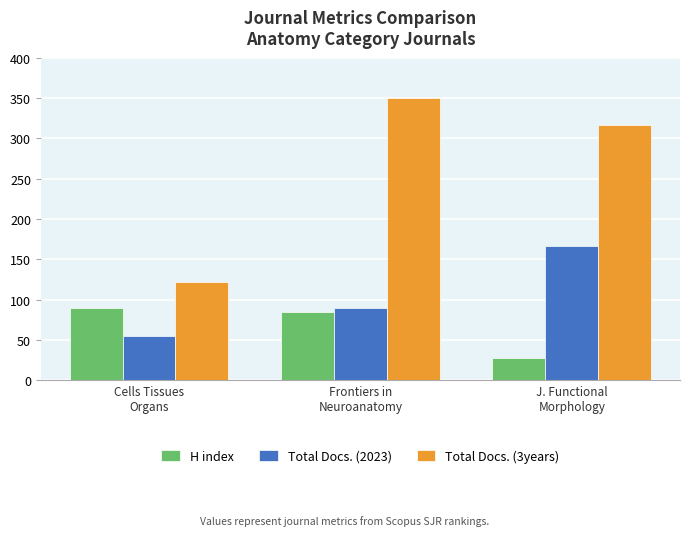

True or false: Total Docs. (2023) has a value of 119 at Frontiers in
Neuroanatomy.

False